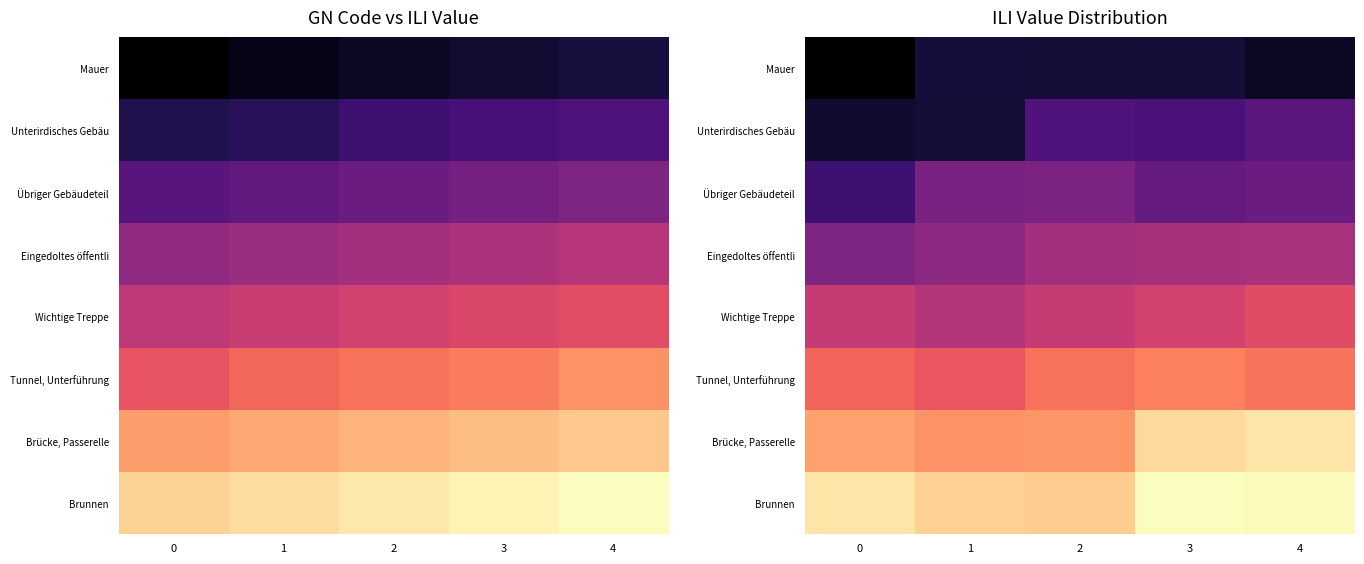

Is it true that Übriger Gebäudeteil equals 11.0 at 2?

False